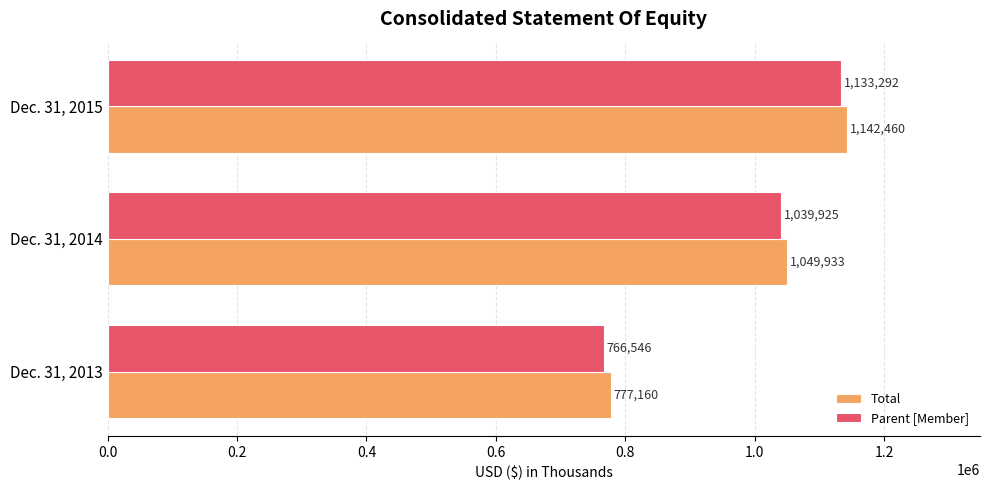

What is the difference between the highest and lowest values at Dec. 31, 2013?

10614